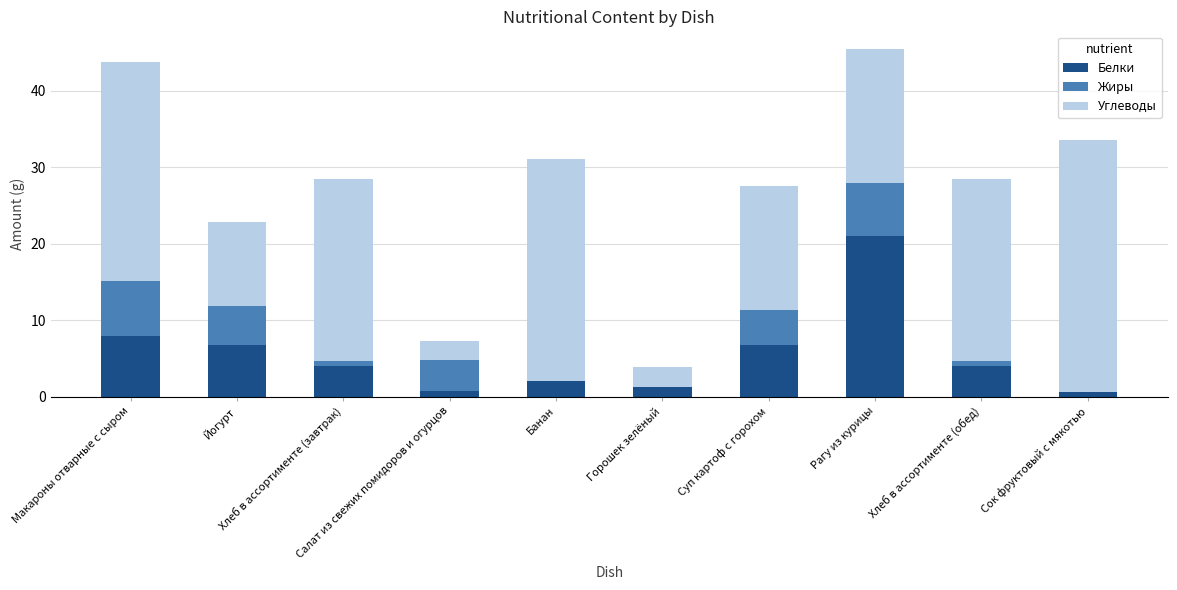

What is the highest value of the Белки series?

21.0